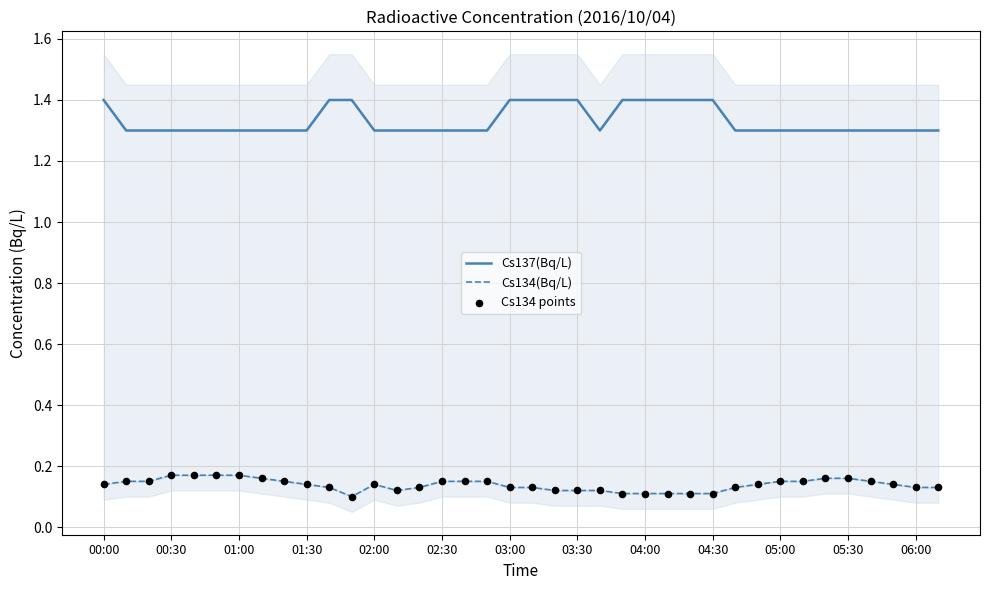

At how many categories does at least one series exceed 1?

38